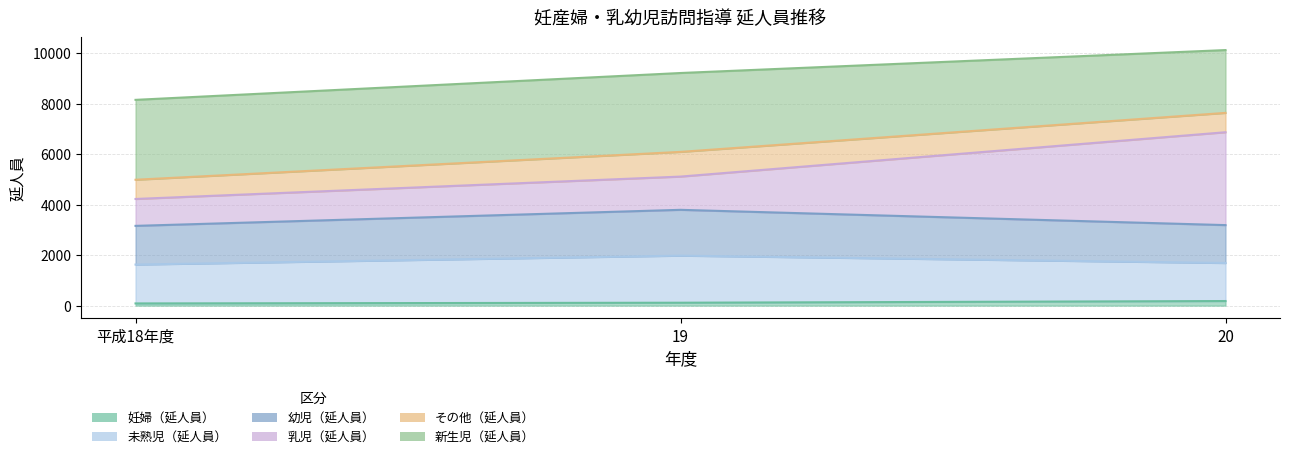

Read the 妊婦（延人員） value at 19.

115